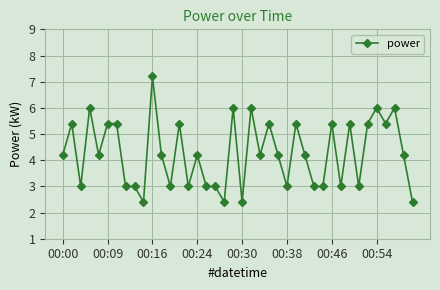

What is the minimum value shown in the chart?

2.4